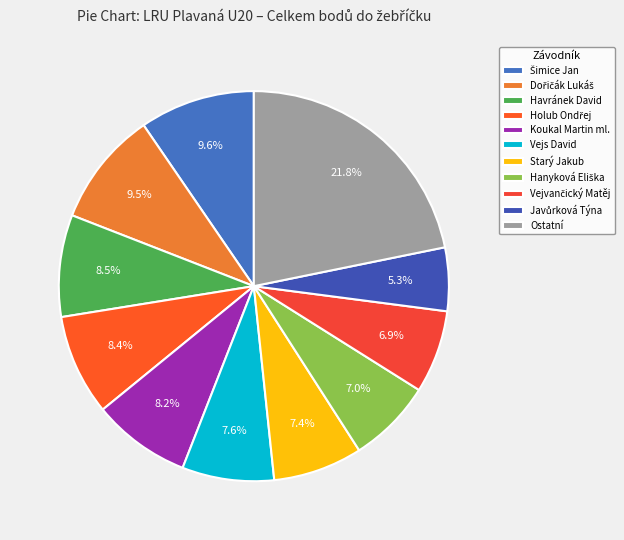

Count the number of slices in the pie.

11